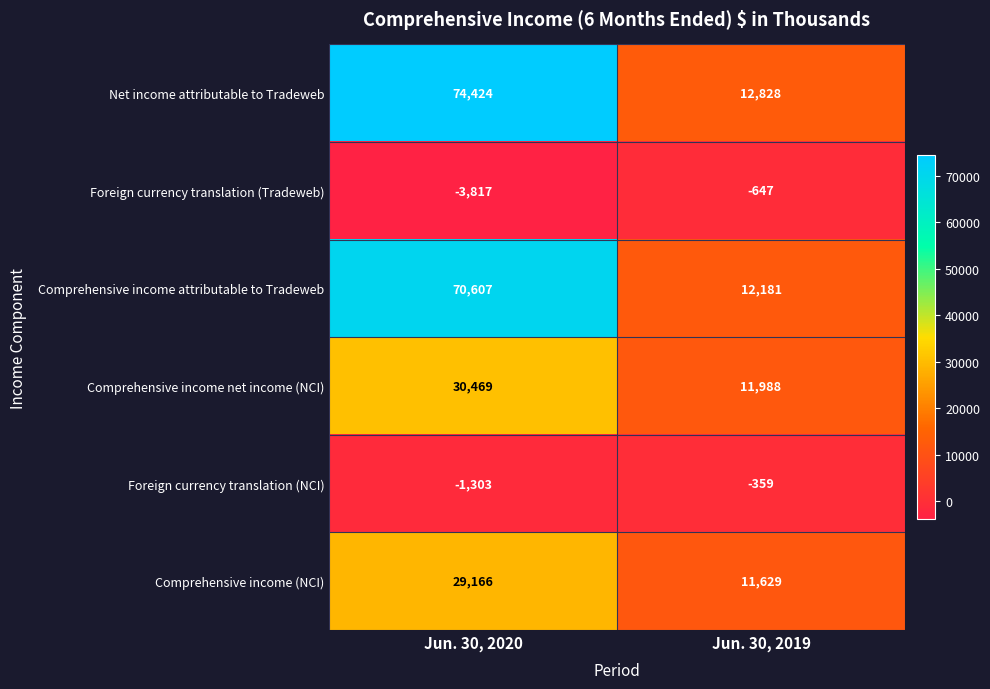

Which series has the largest total across all categories?

Net income attributable to Tradeweb